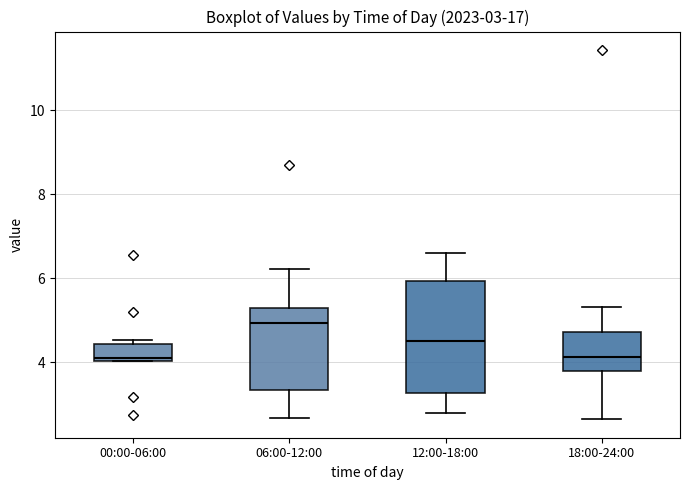

Which box is the tallest, from its lower edge to its upper edge?

12:00-18:00